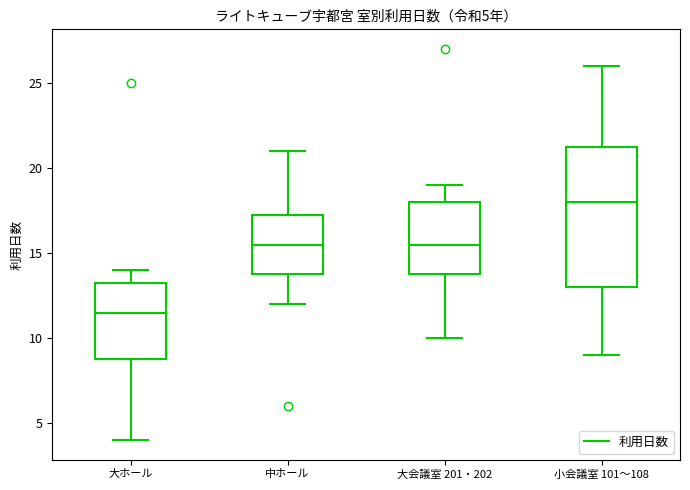

Which box is the tallest, from its lower edge to its upper edge?

小会議室 101～108